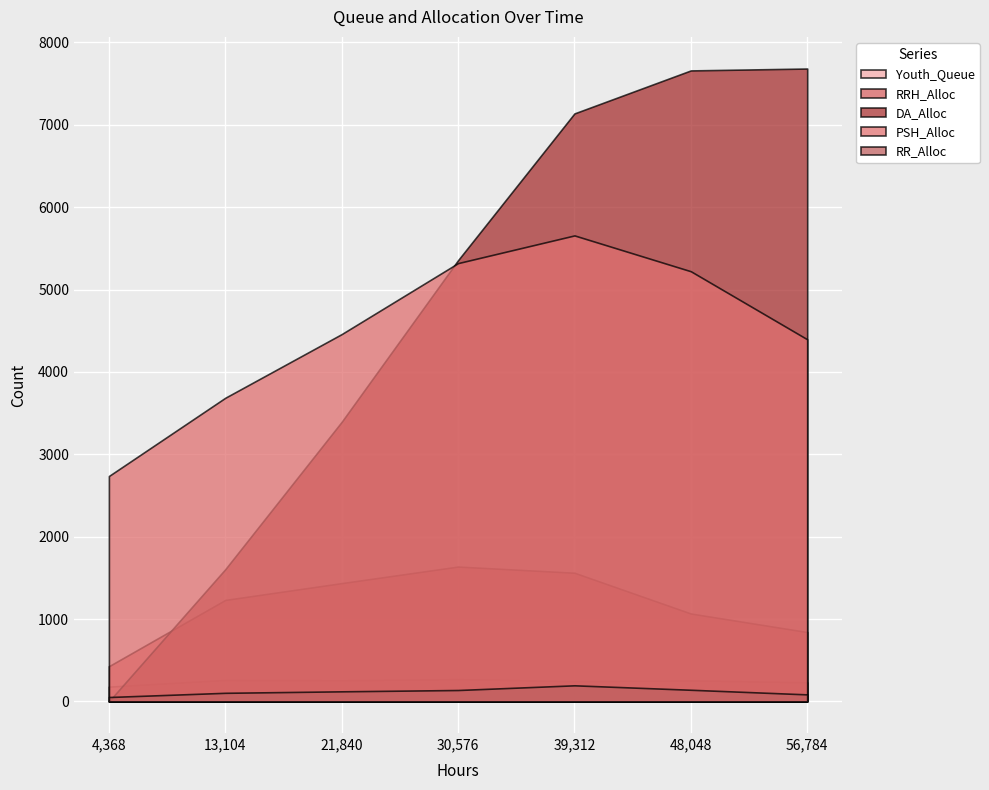

True or false: PSH_Alloc and RRH_Alloc cross at least once.

False